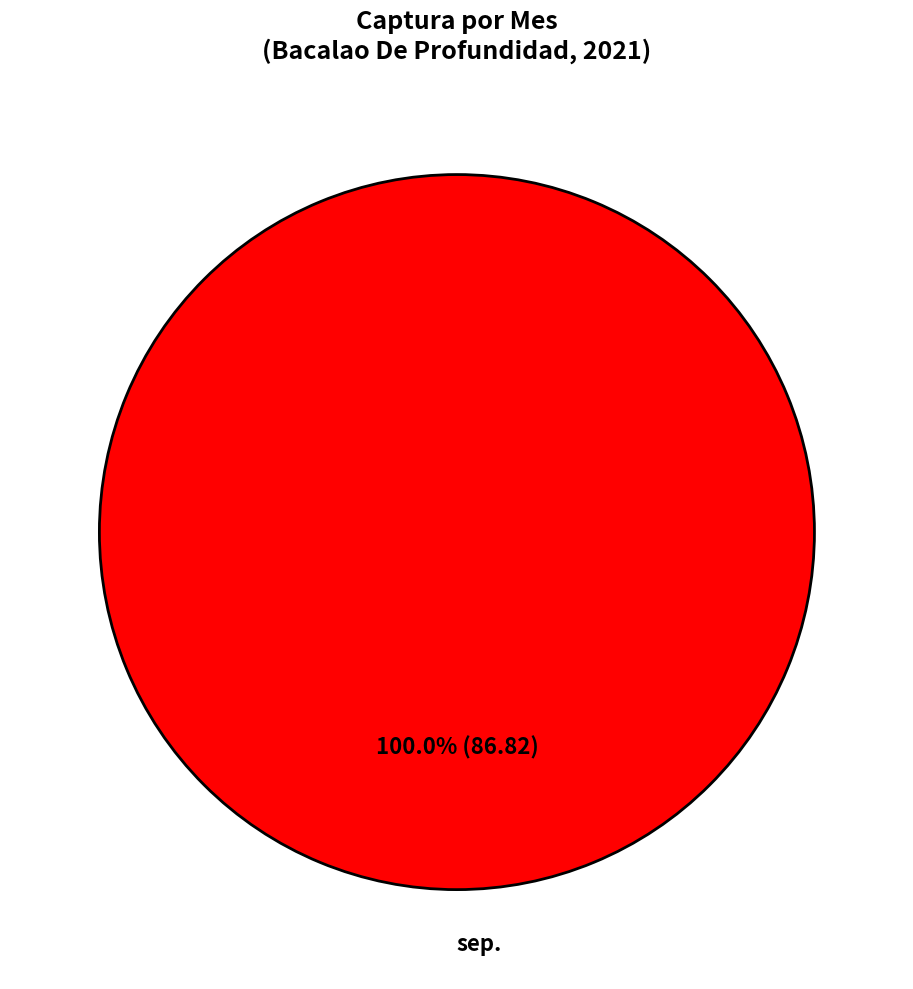

Is there any slice that represents more than half of the pie?

Yes